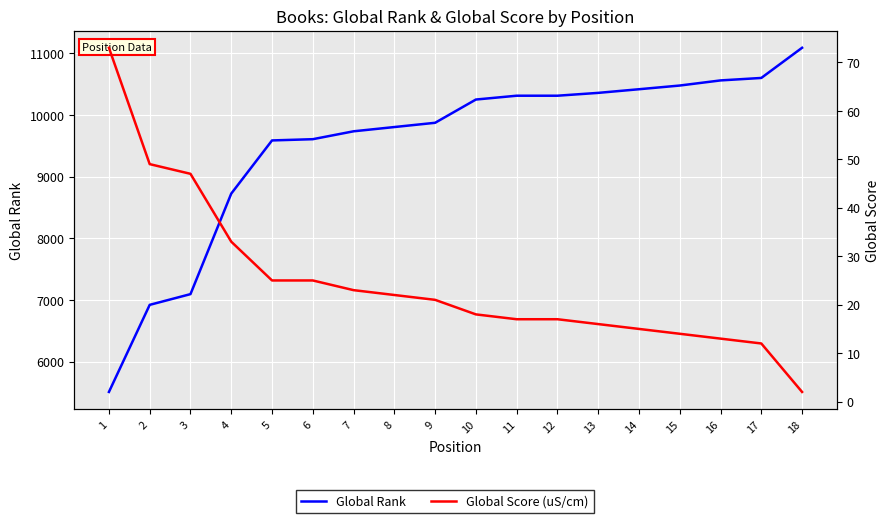

How many lines are shown in the chart?

2